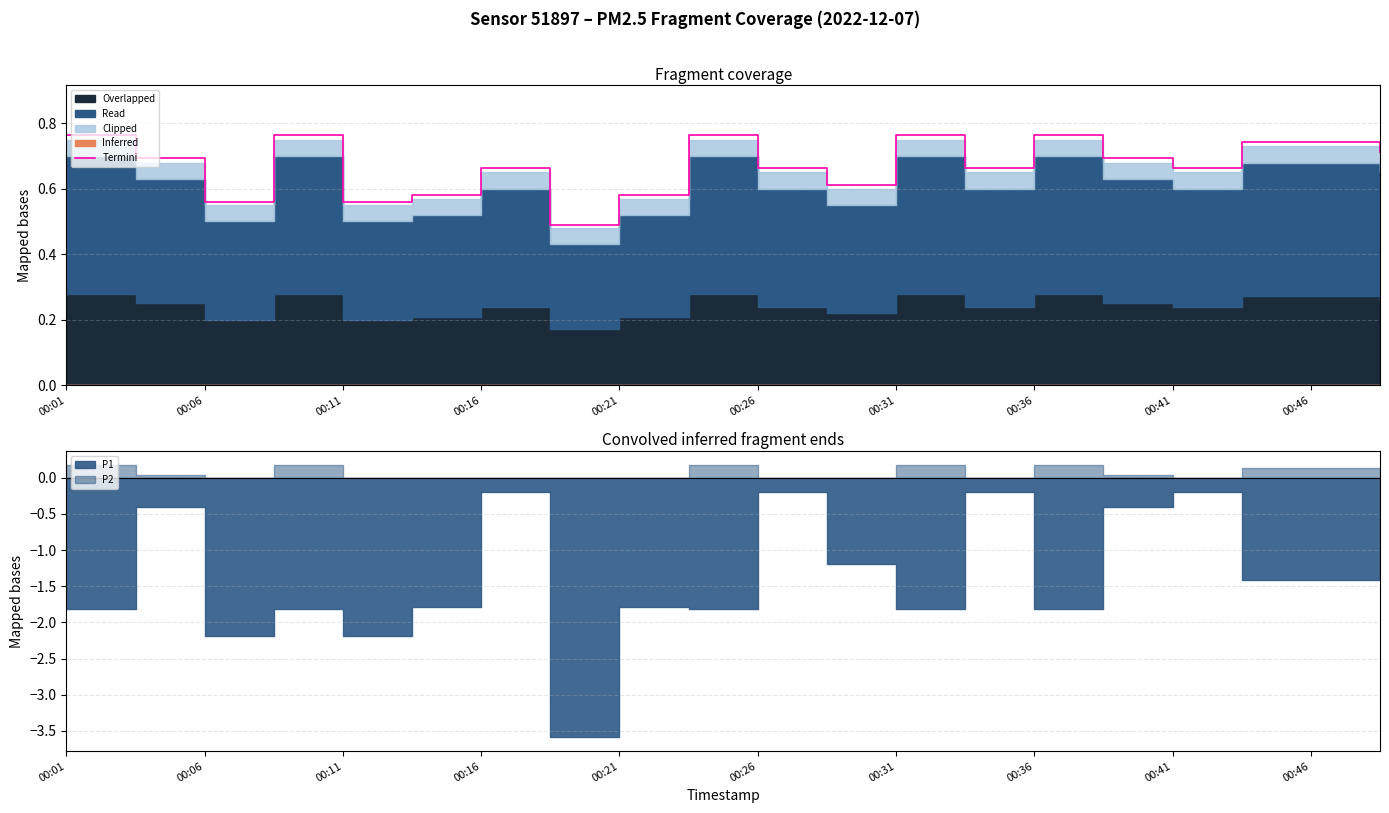

True or false: the data shows 0.6 at 11.

True